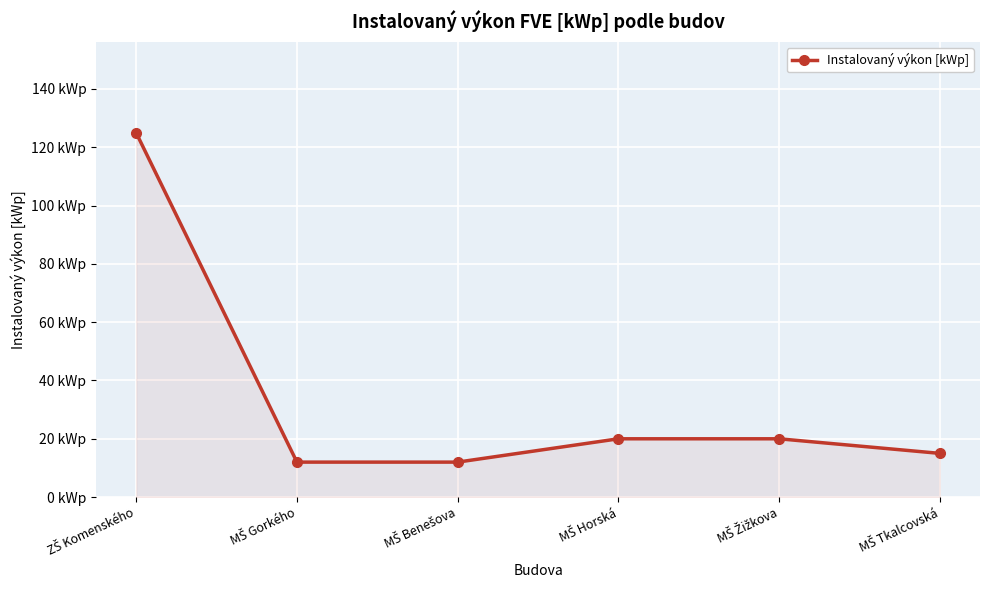

What is the maximum value shown in the chart?

124.9